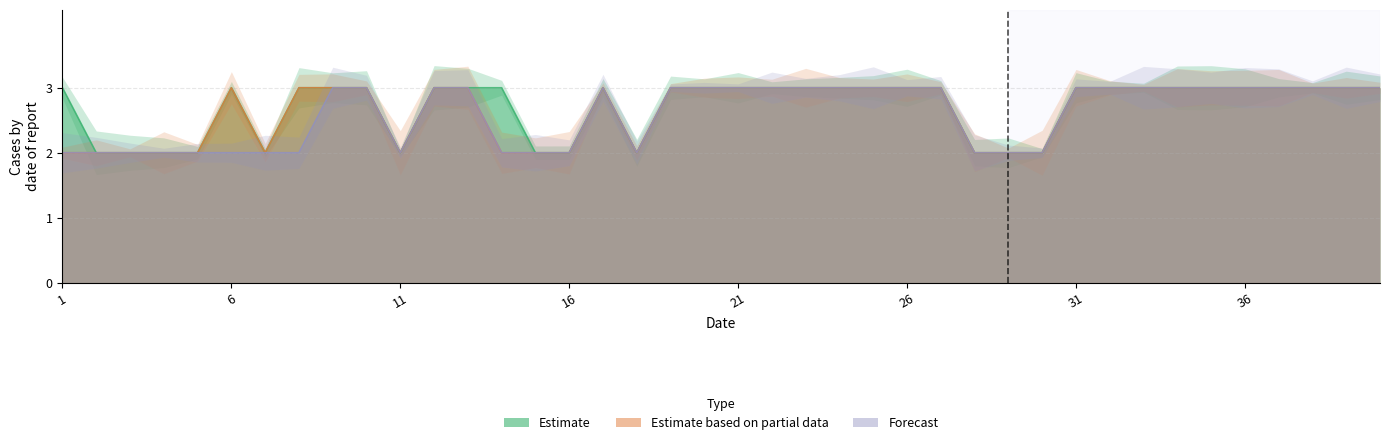

Which series changed the most between 1 and 3?

Estimate